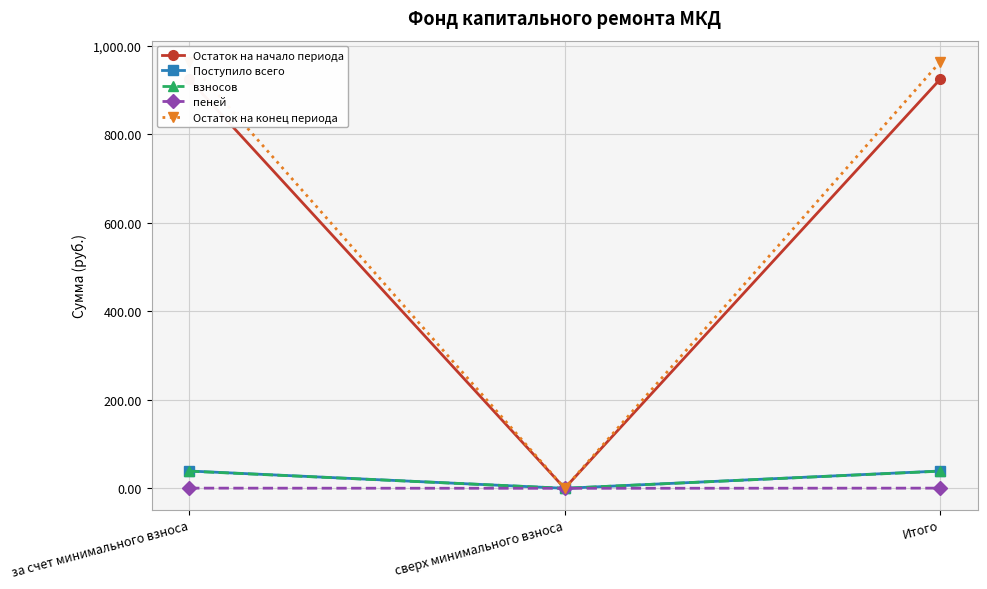

Is it true that Поступило всего equals 39.1 at Итого?

True